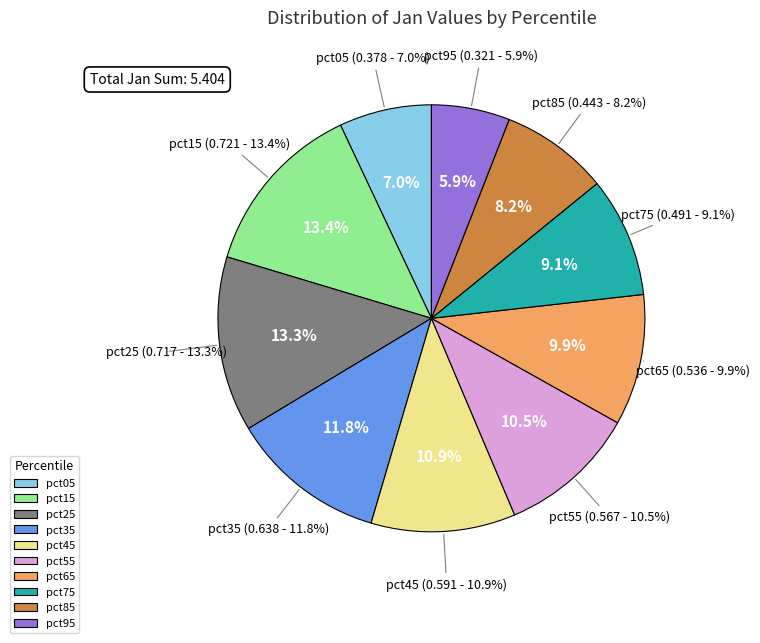

What portion of the pie excludes pct45?

89.1%